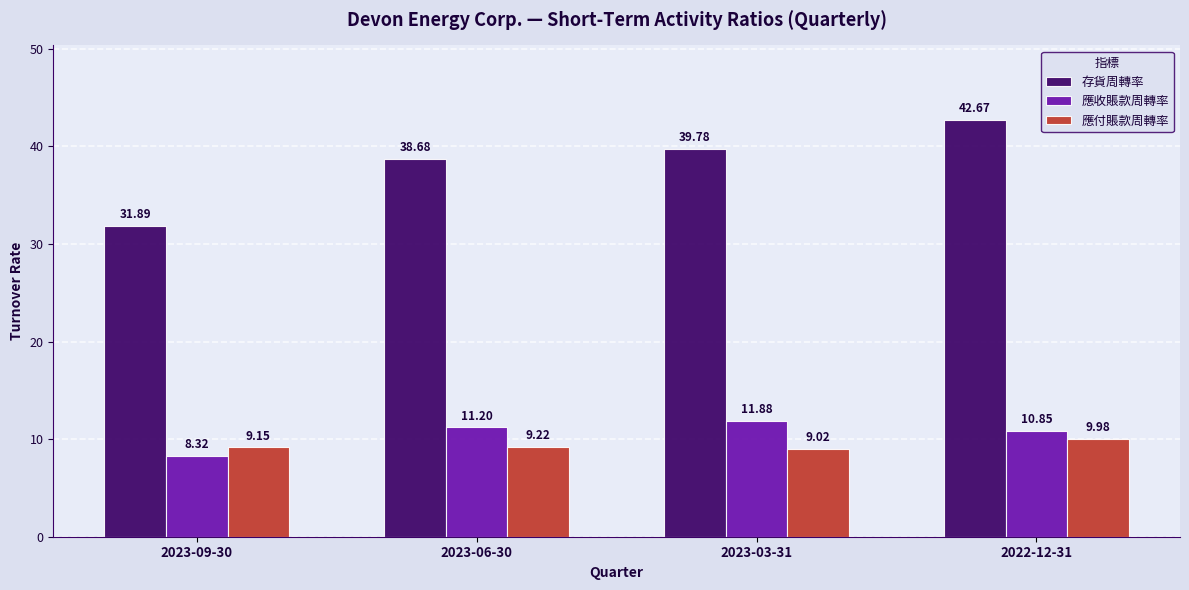

How many series are shown in this chart?

3